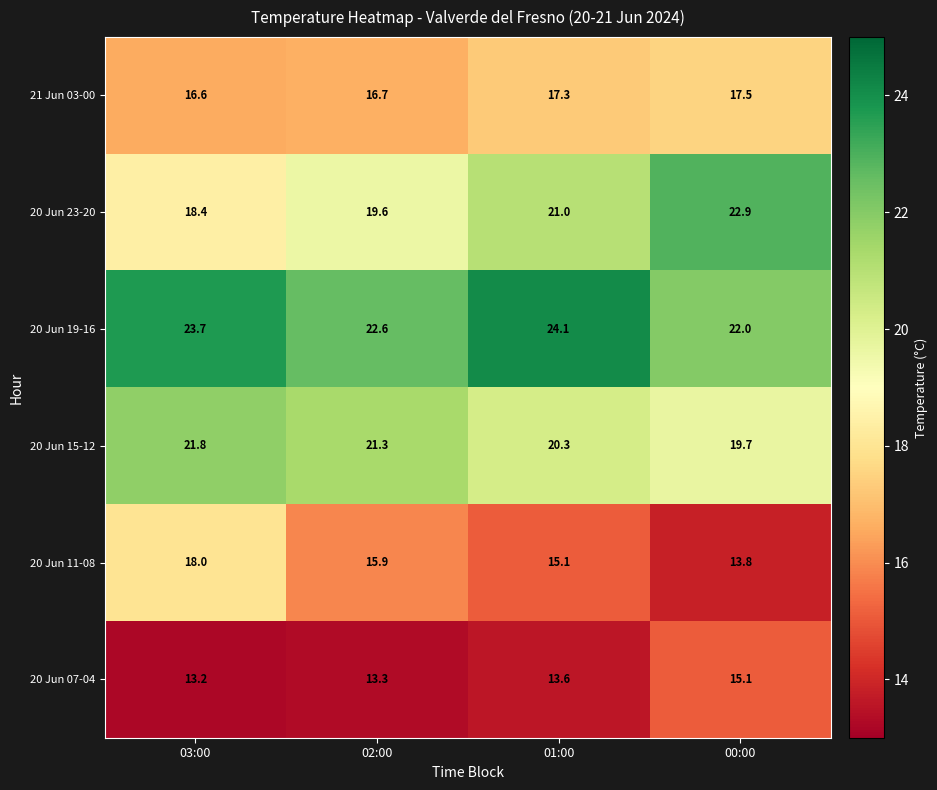

Which series has the widest spread of values?

20 Jun 23-20